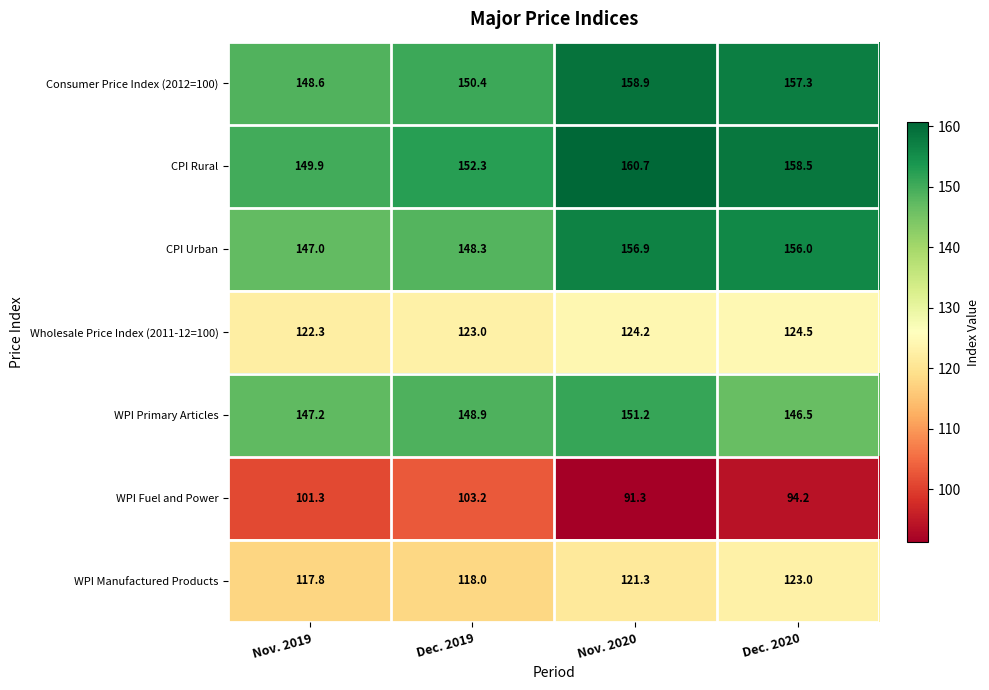

What is the approximate value of CPI Rural at Dec. 2019?

152.3